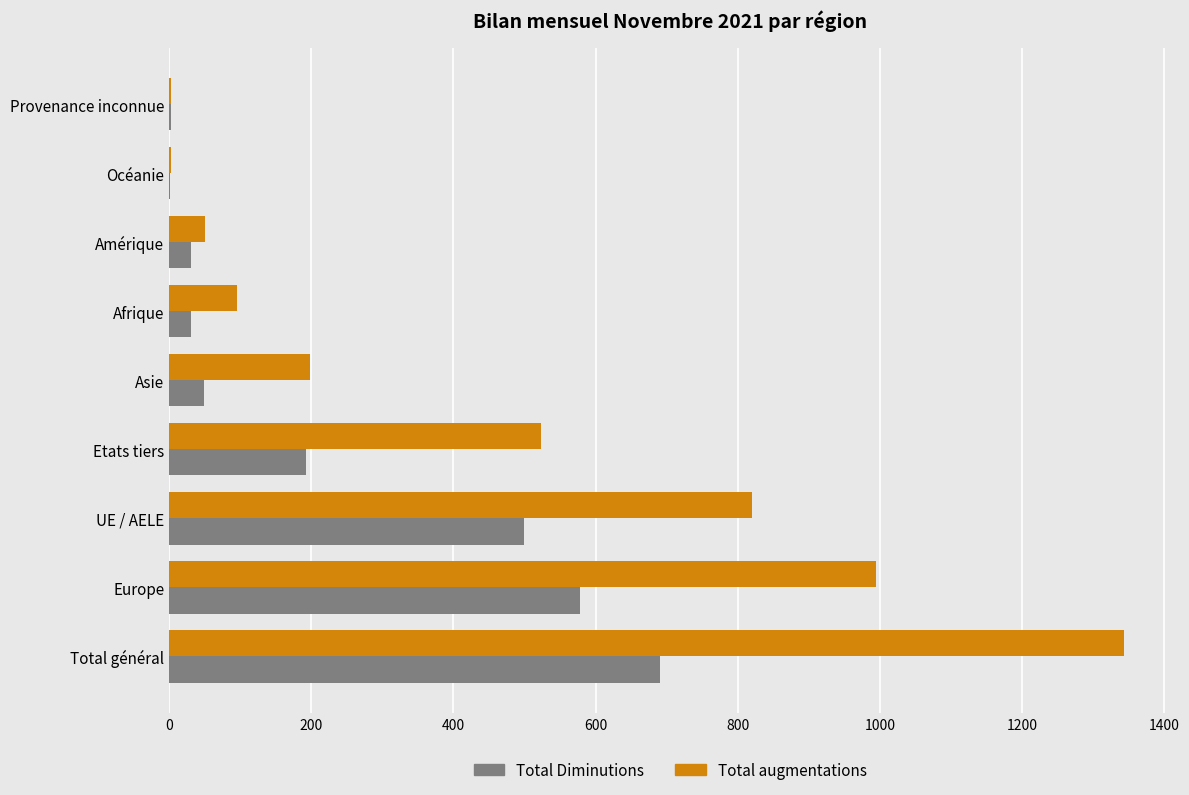

Which category has the highest value in the Total Diminutions series?

Total général